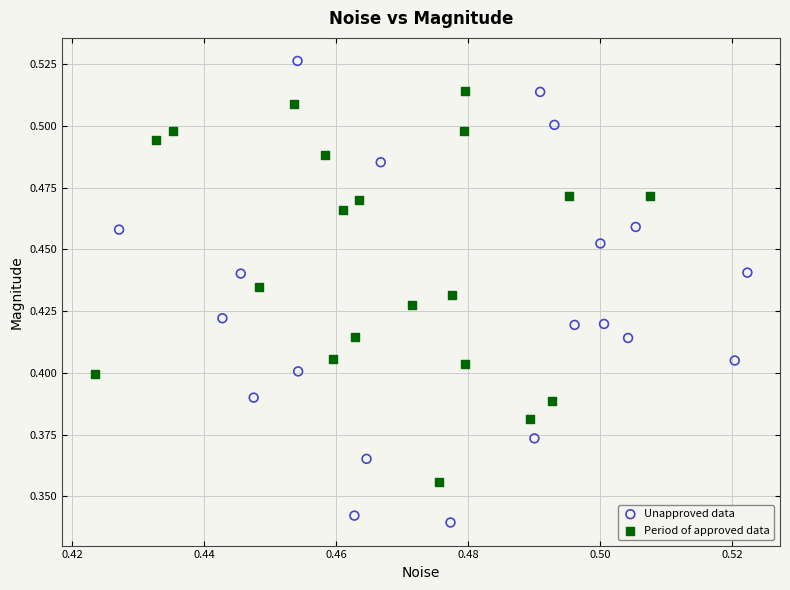

Which series contains the lowest Y value?

Unapproved data